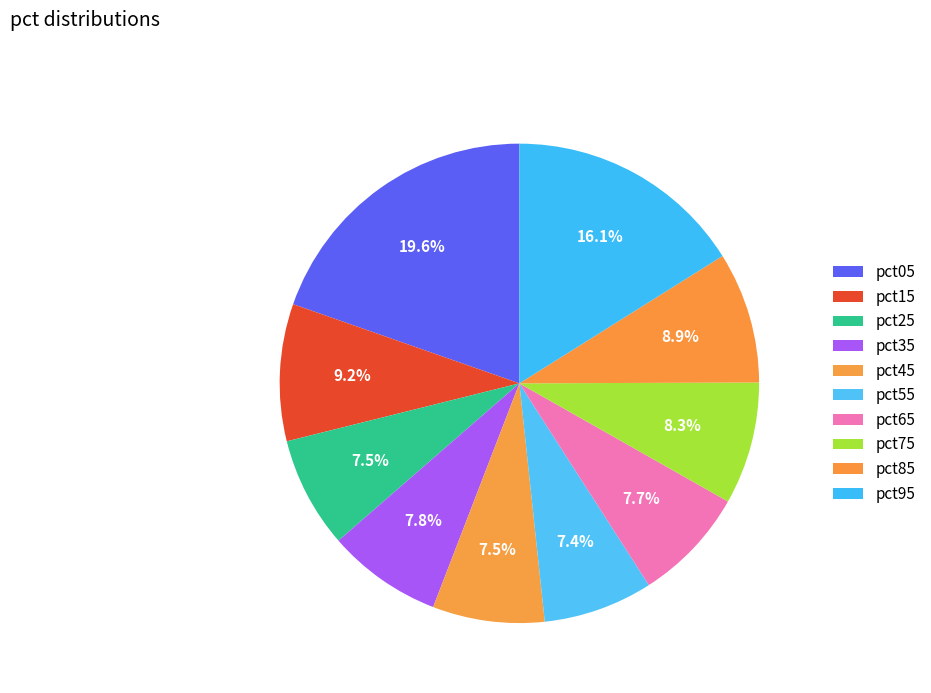

How many segments does this pie chart have?

10